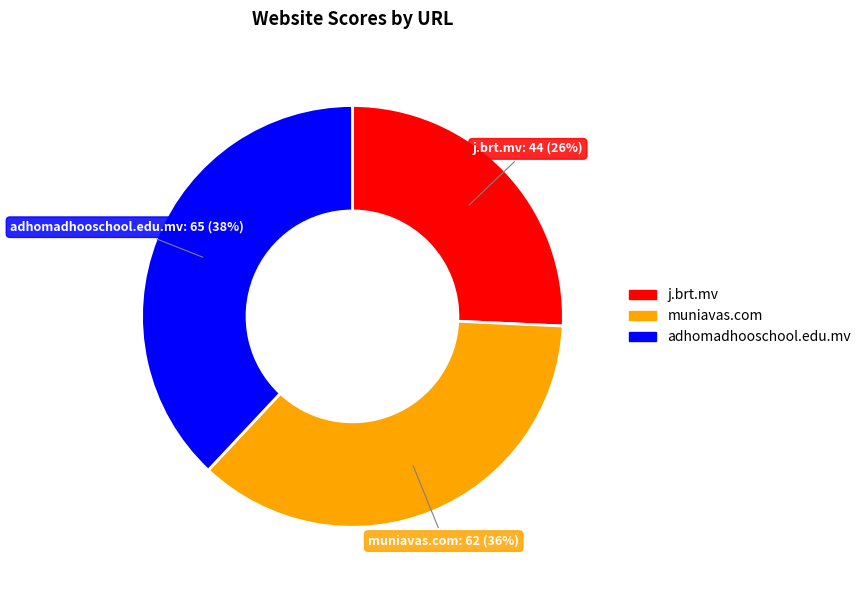

Between j.brt.mv and muniavas.com, which is larger?

muniavas.com